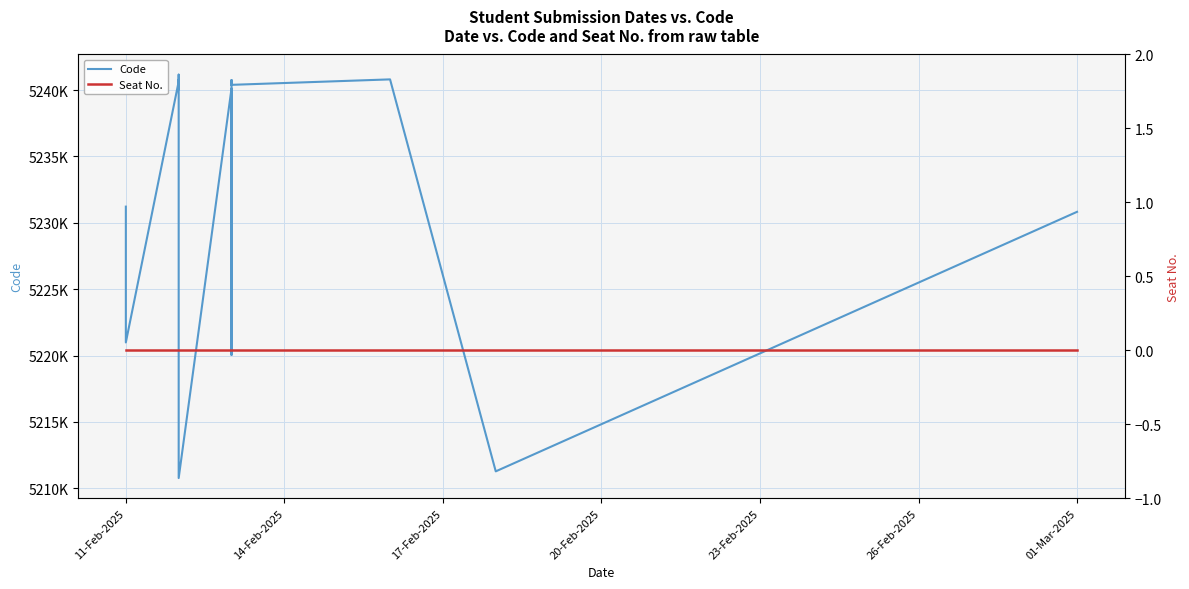

Is the value of Seat No. at 23-Feb-2025 greater than the value of Code at 33?

No